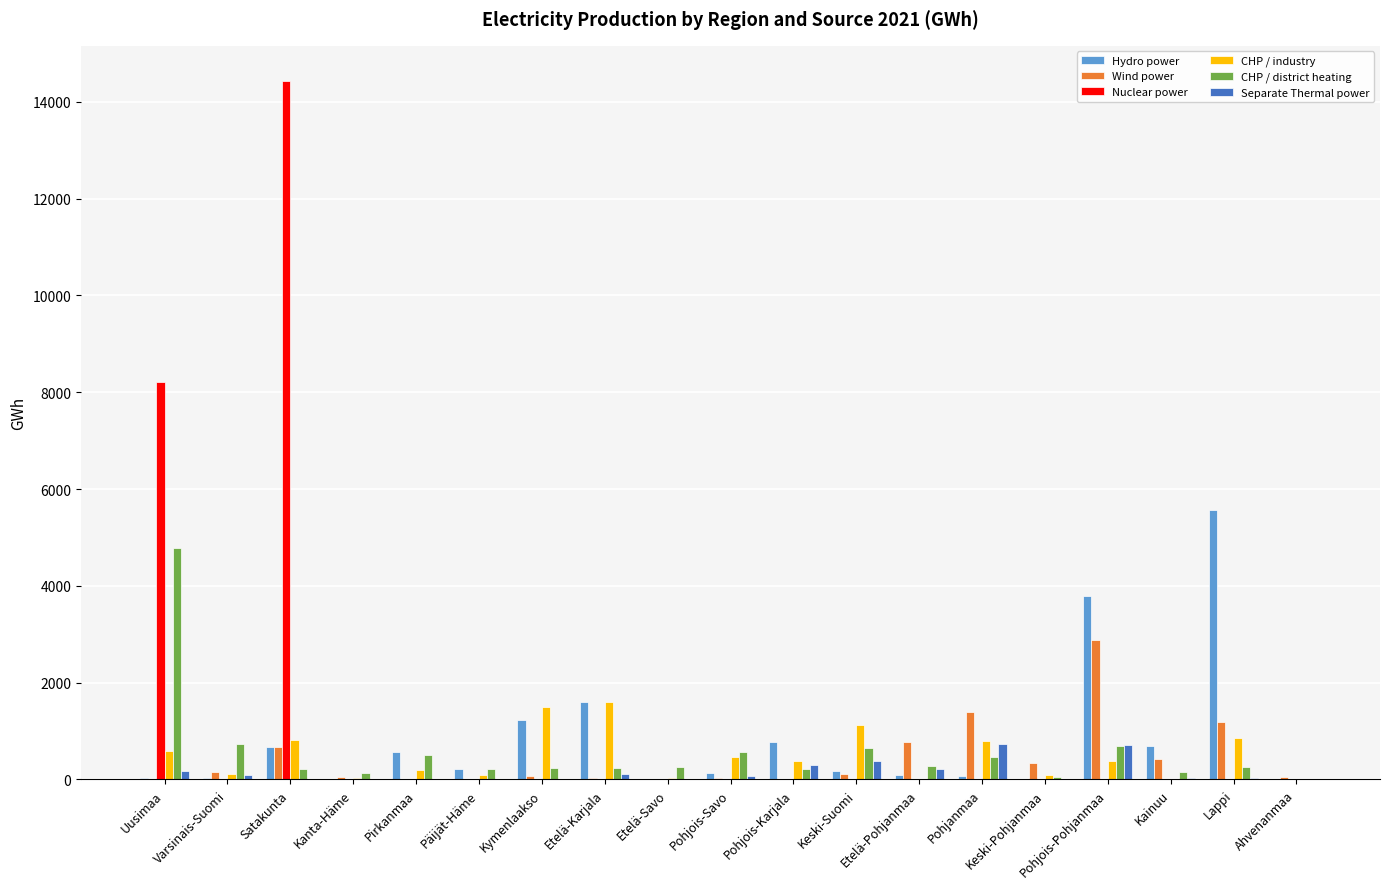

At which category is the sum across all series the highest?

Satakunta